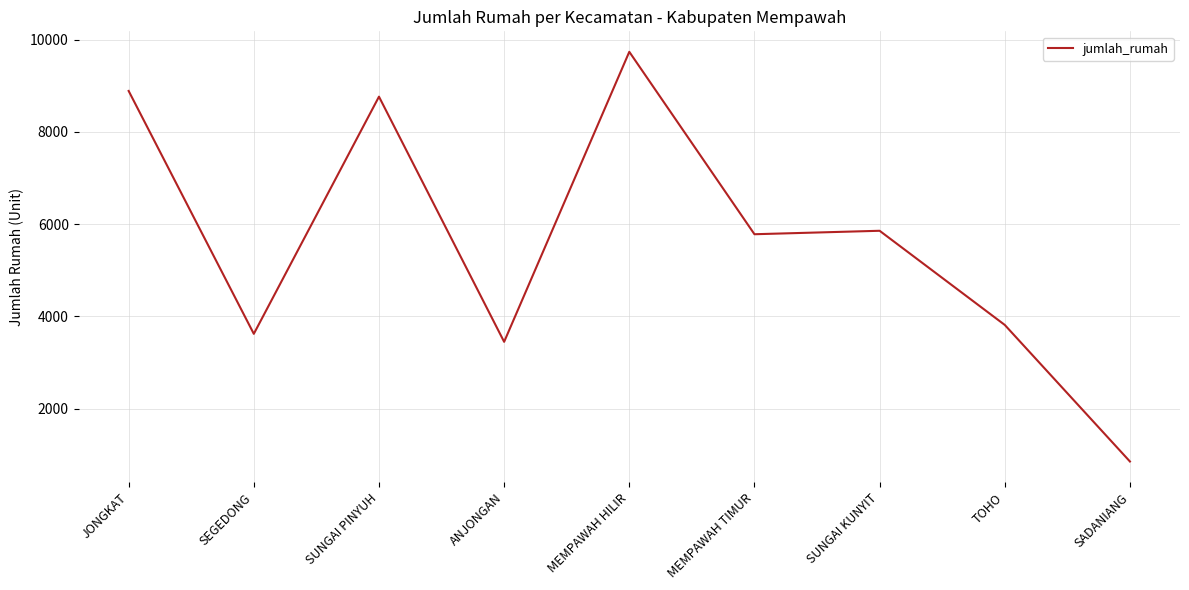

What is the change in value from SUNGAI PINYUH to MEMPAWAH HILIR?

+972